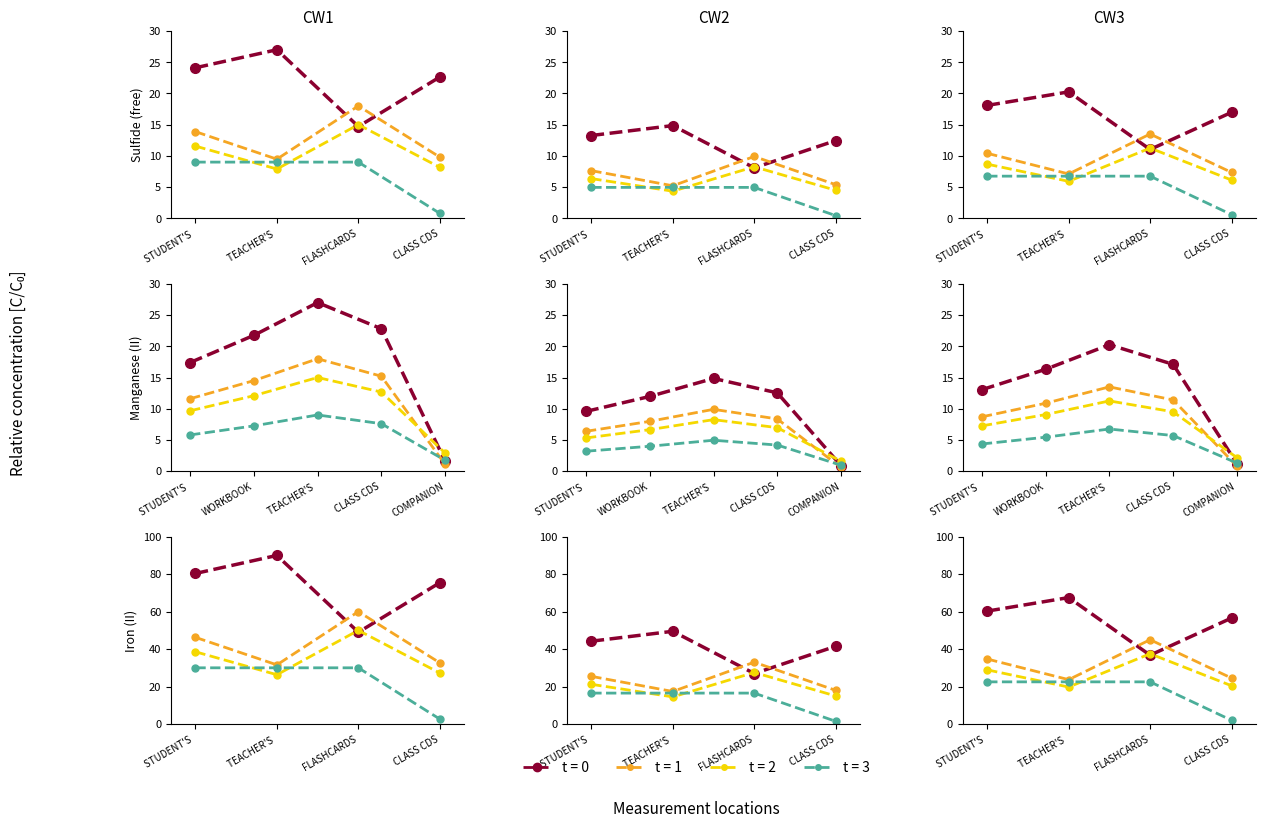

What is the difference between the second highest and minimum values in the NEW YIPPEE! IWB series?

15.1